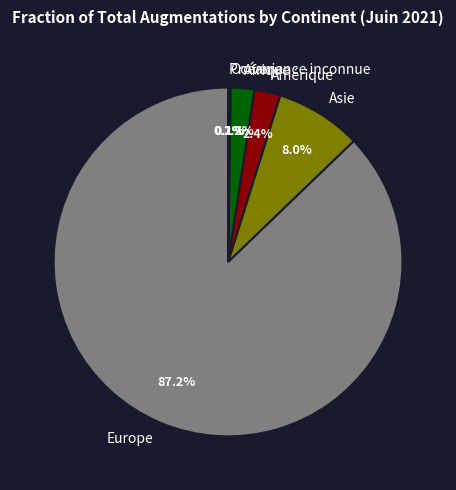

Which category has the biggest portion of the pie?

Europe